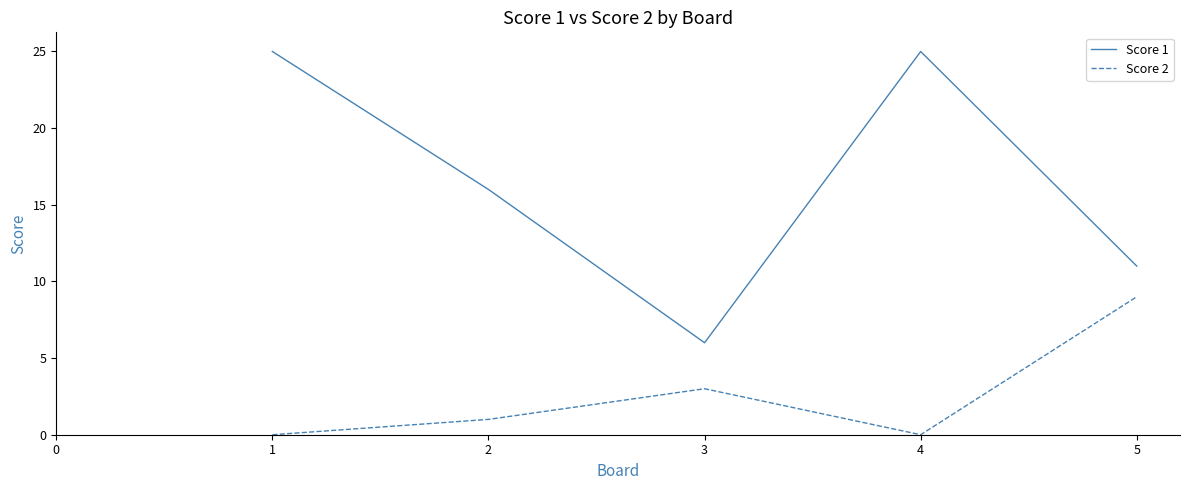

Rank the series by their maximum value, from lowest to highest.

Score 2, Score 1